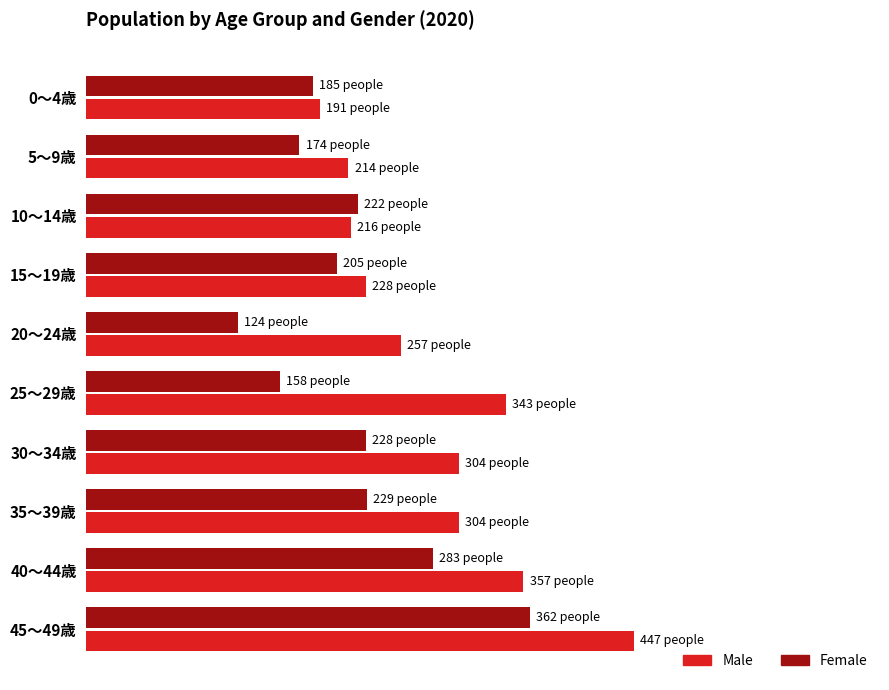

Rank the series by their average value, from highest to lowest.

Male, Female